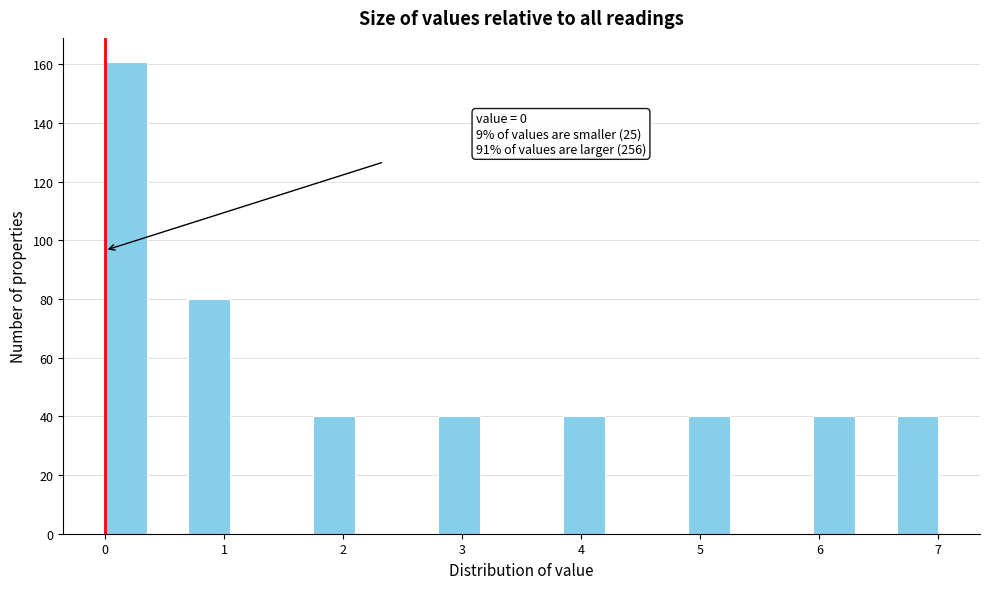

Read against the x-axis, roughly where is the centre of the tallest bar?

0.2